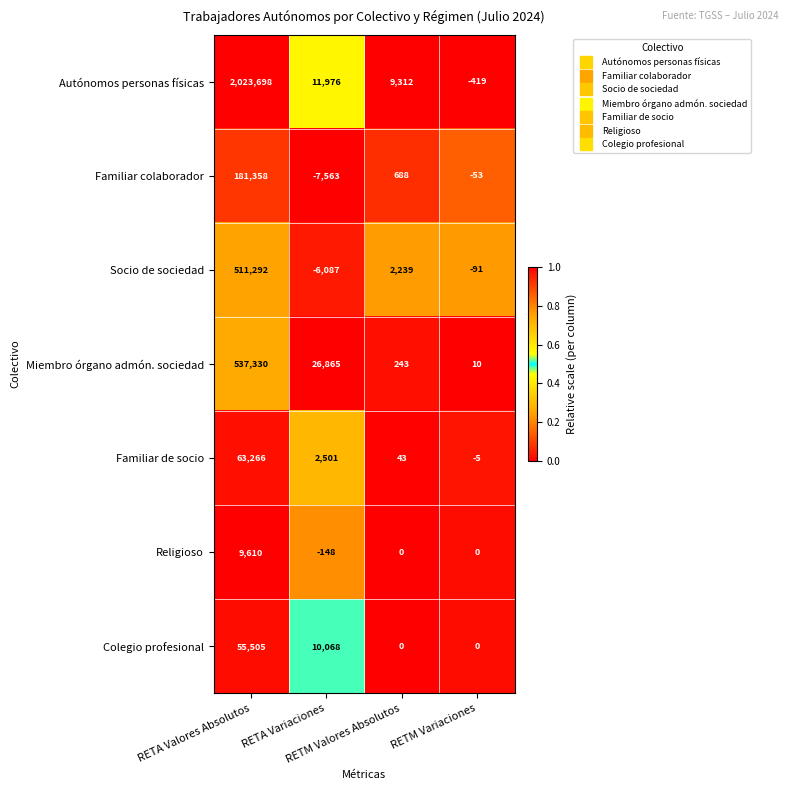

What is the greatest value displayed?

2023698